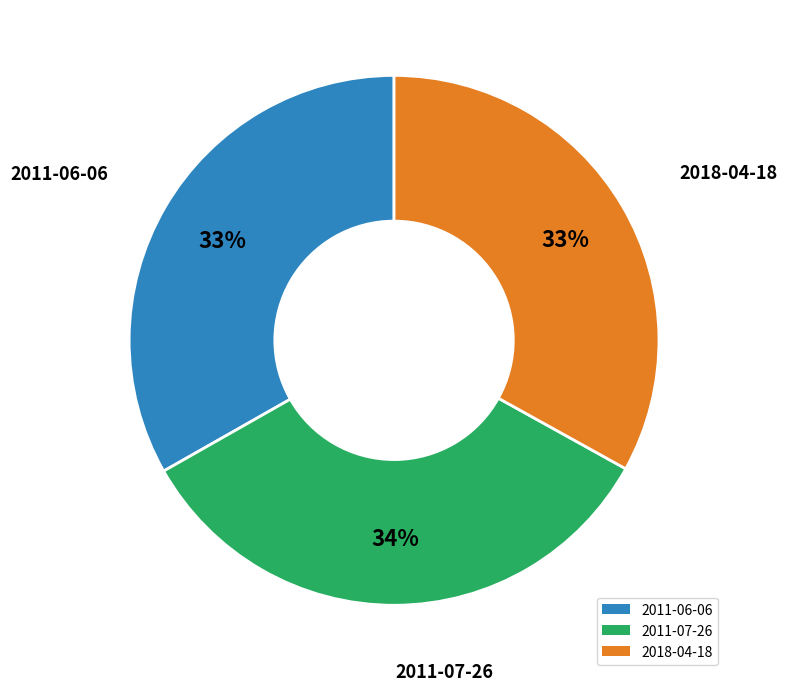

To the nearest percent, what is the difference between the largest and smallest slice percentages?

1%